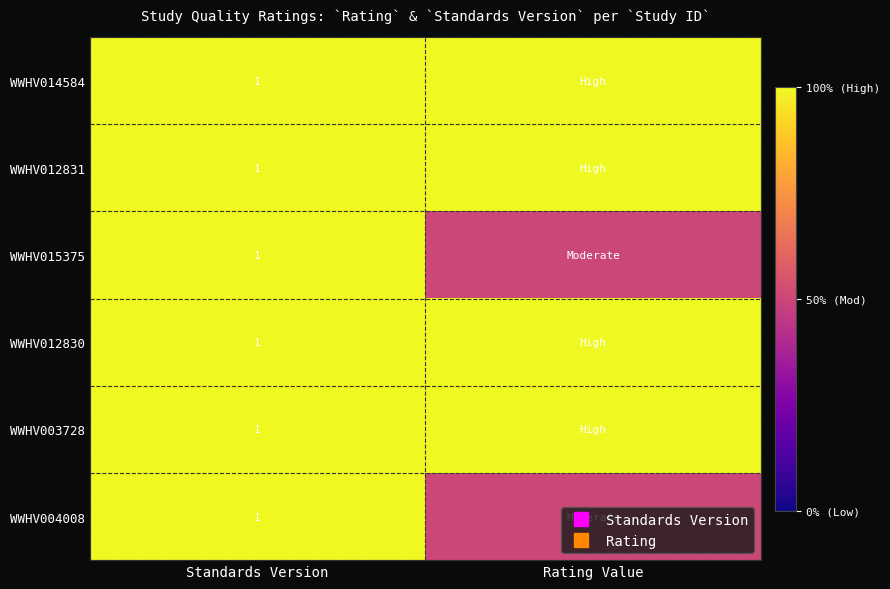

True or false: WWHV004008 has a value of 1.0 at Standards Version.

True